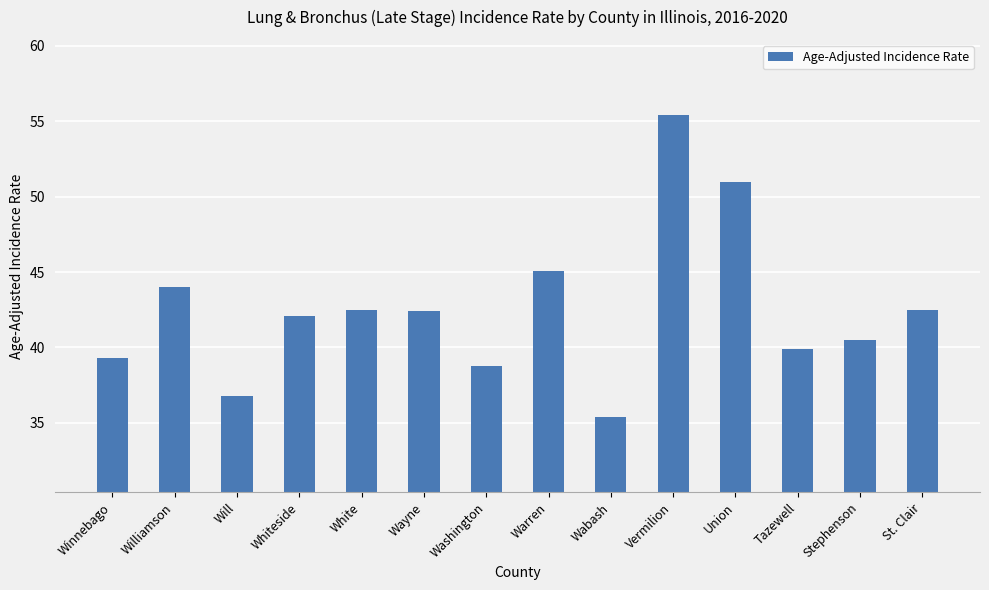

What is the sum of the values at St. Clair and Wabash?

77.9